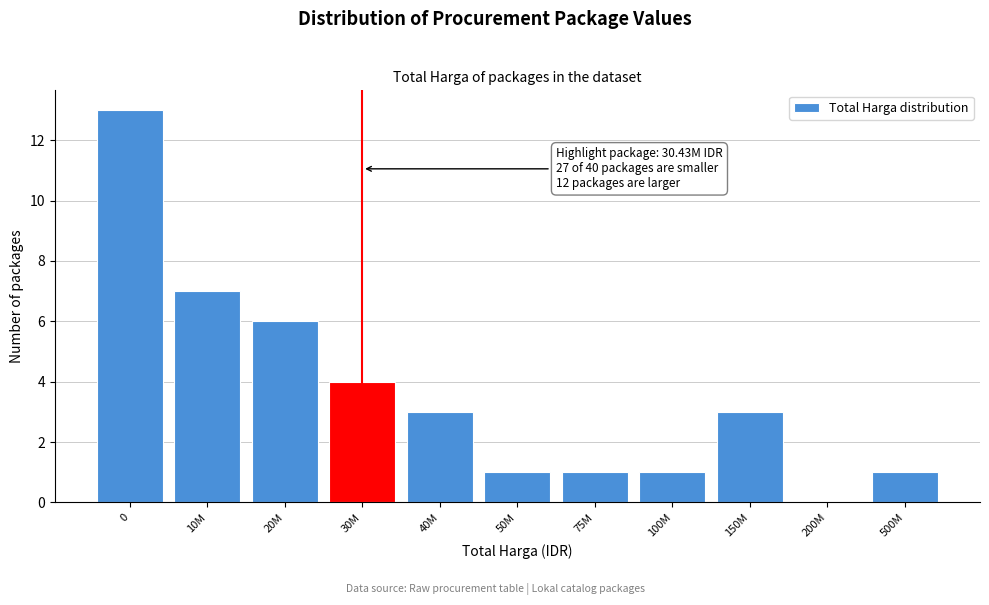

Reading left to right, list all the values displayed in this chart.

0=13	10M=7	20M=6	30M=4	40M=3	50M=1	75M=1	100M=1	150M=3	200M=0	500M=1